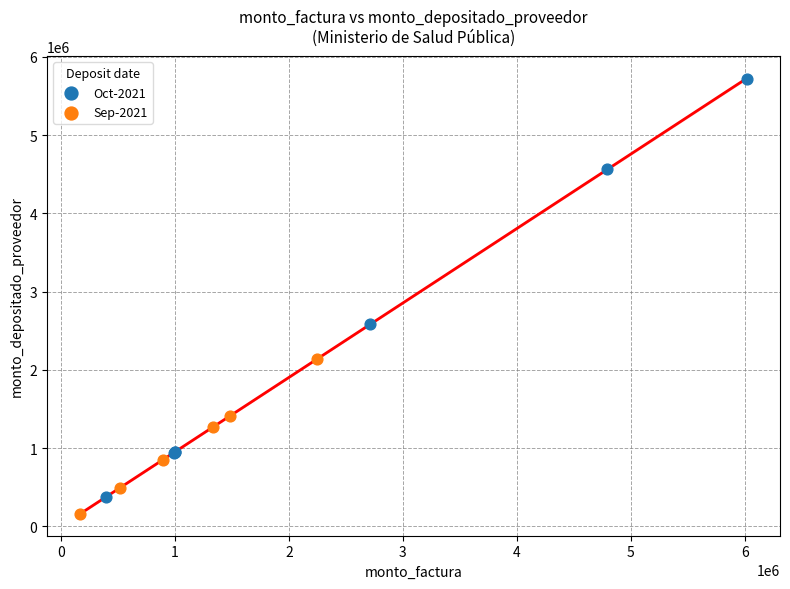

Which series reaches the minimum Y coordinate?

Sep-2021